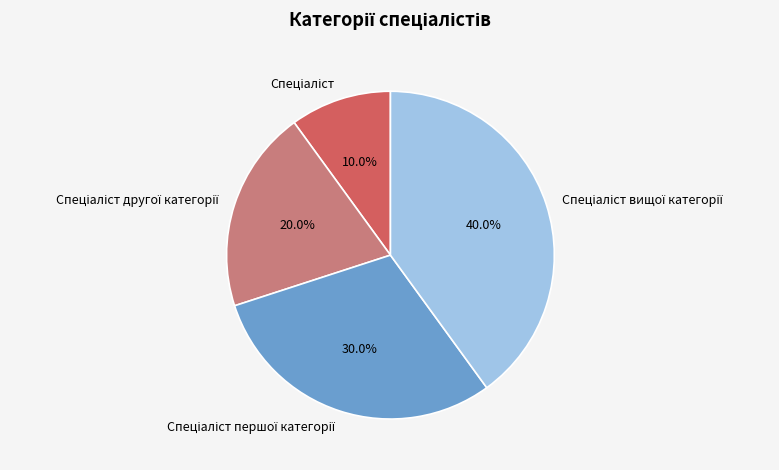

Count the number of slices in the pie.

4